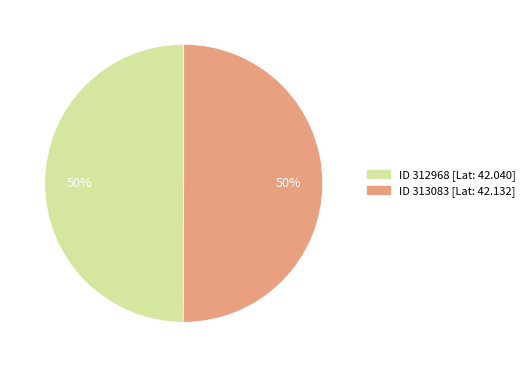

To the nearest percent, what is the average slice percentage?

50%